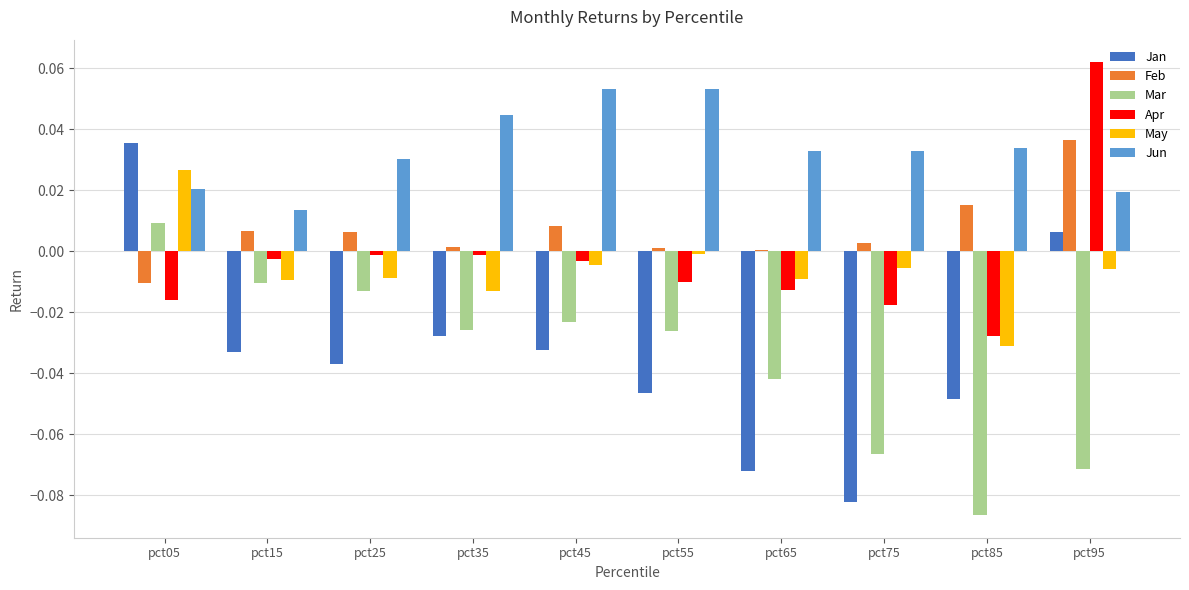

Which series has the widest spread of values?

Jan